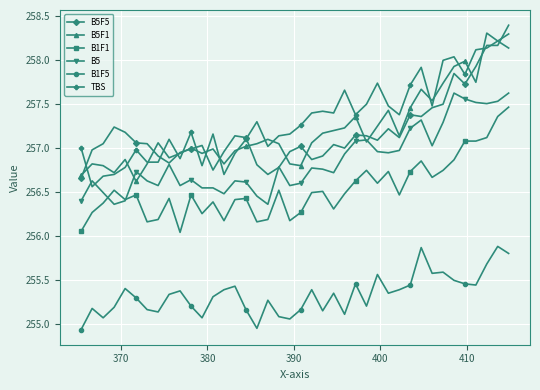

At how many categories does at least one series exceed 256?

40